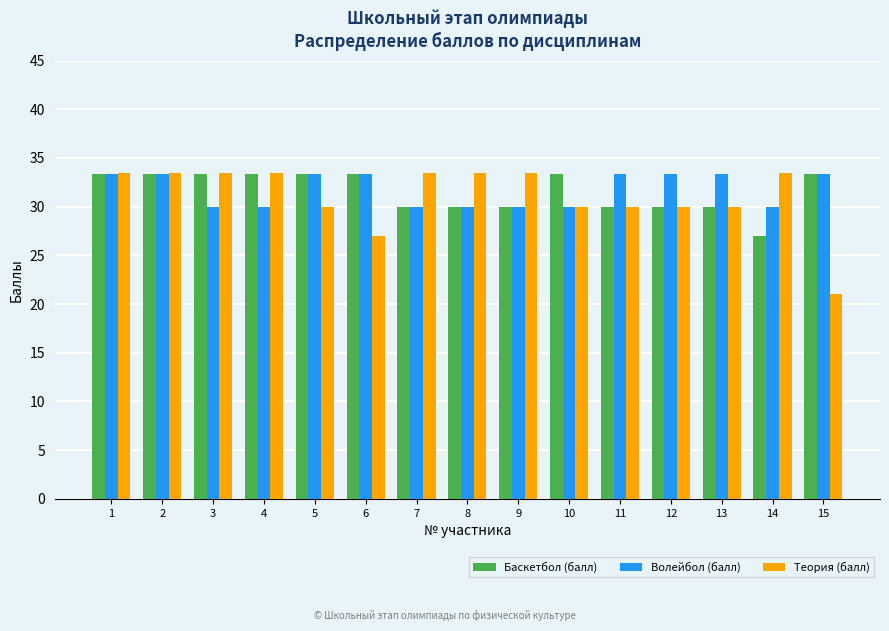

What is the maximum value for Теория (балл)?

33.4